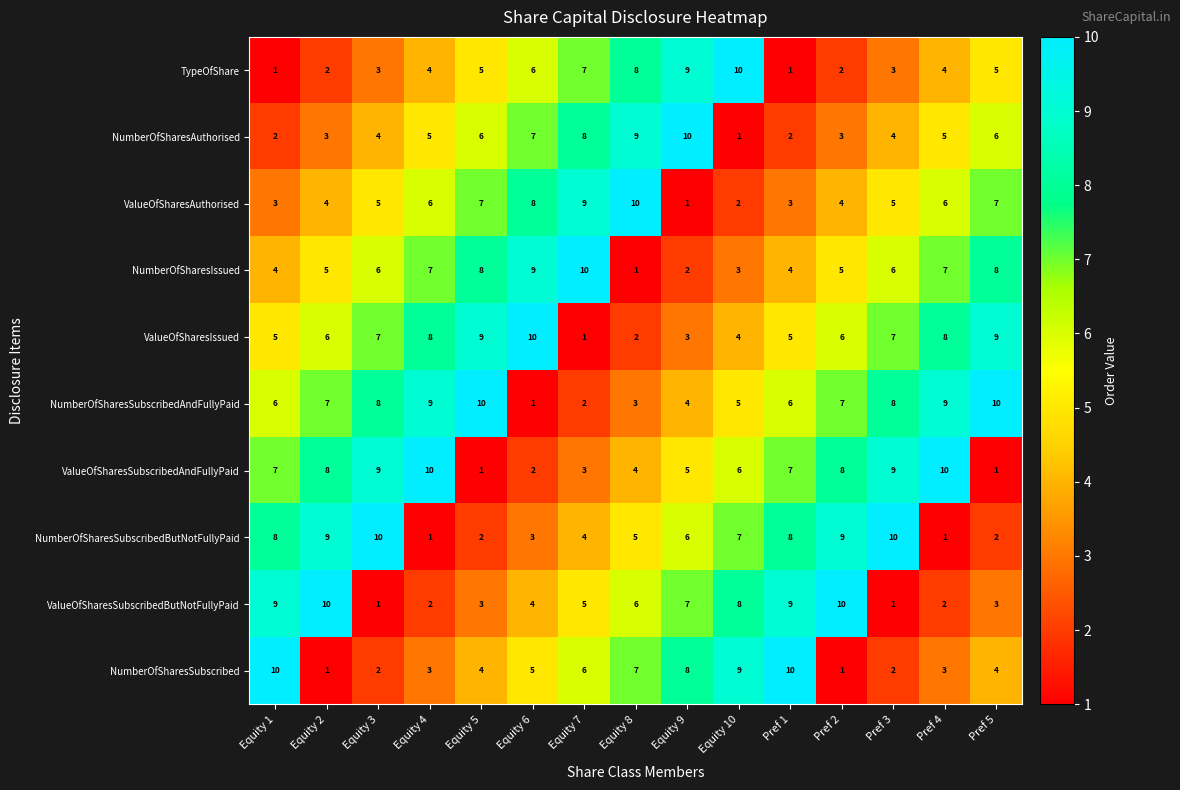

How many data points does each series have?

15